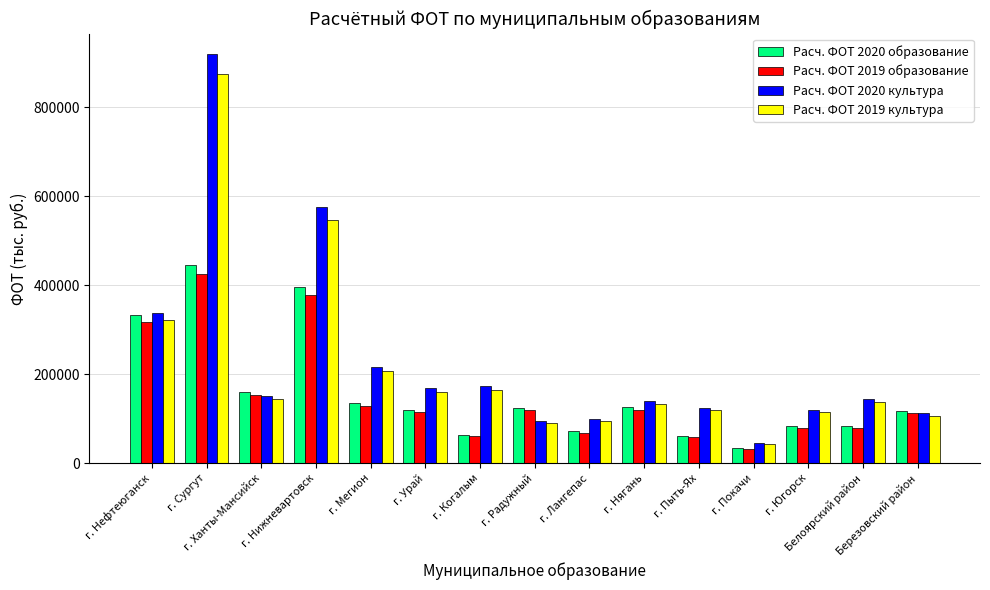

At which category is the sum across all series the highest?

г. Сургут